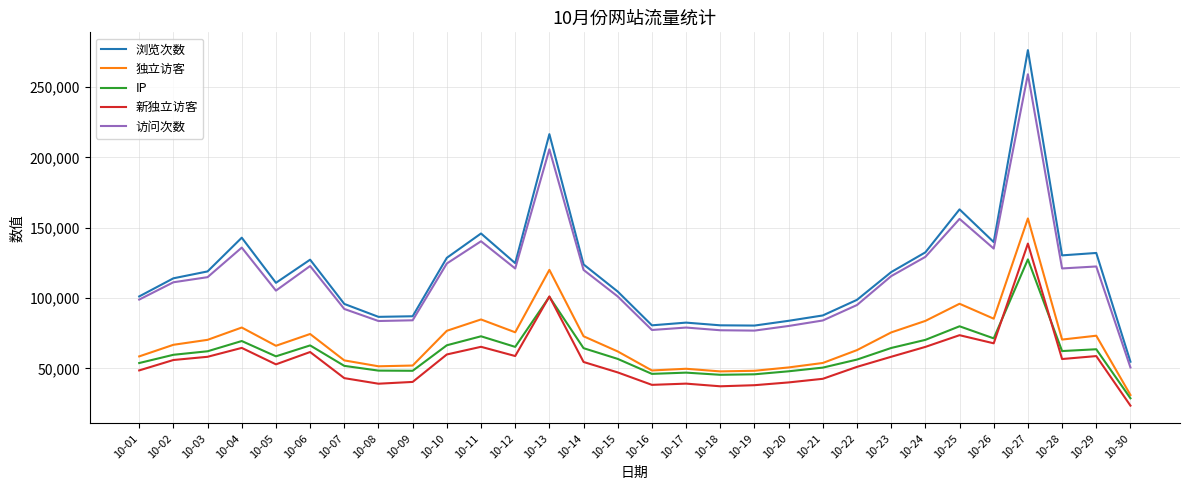

Is the value of 独立访客 at 10-23 greater than the value of 浏览次数 at 10-22?

No